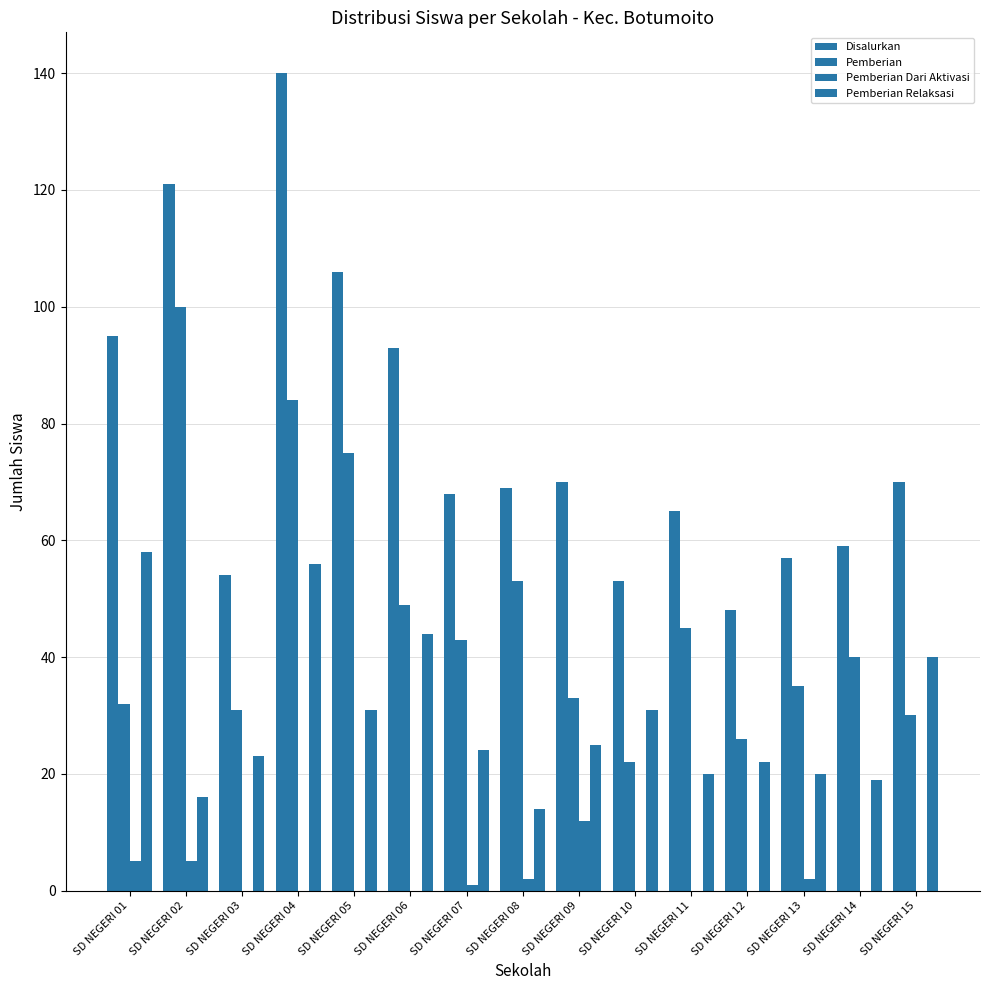

At SD NEGERI 11, list the series in order from largest to smallest.

Disalurkan, Pemberian, Pemberian Relaksasi, Pemberian Dari Aktivasi